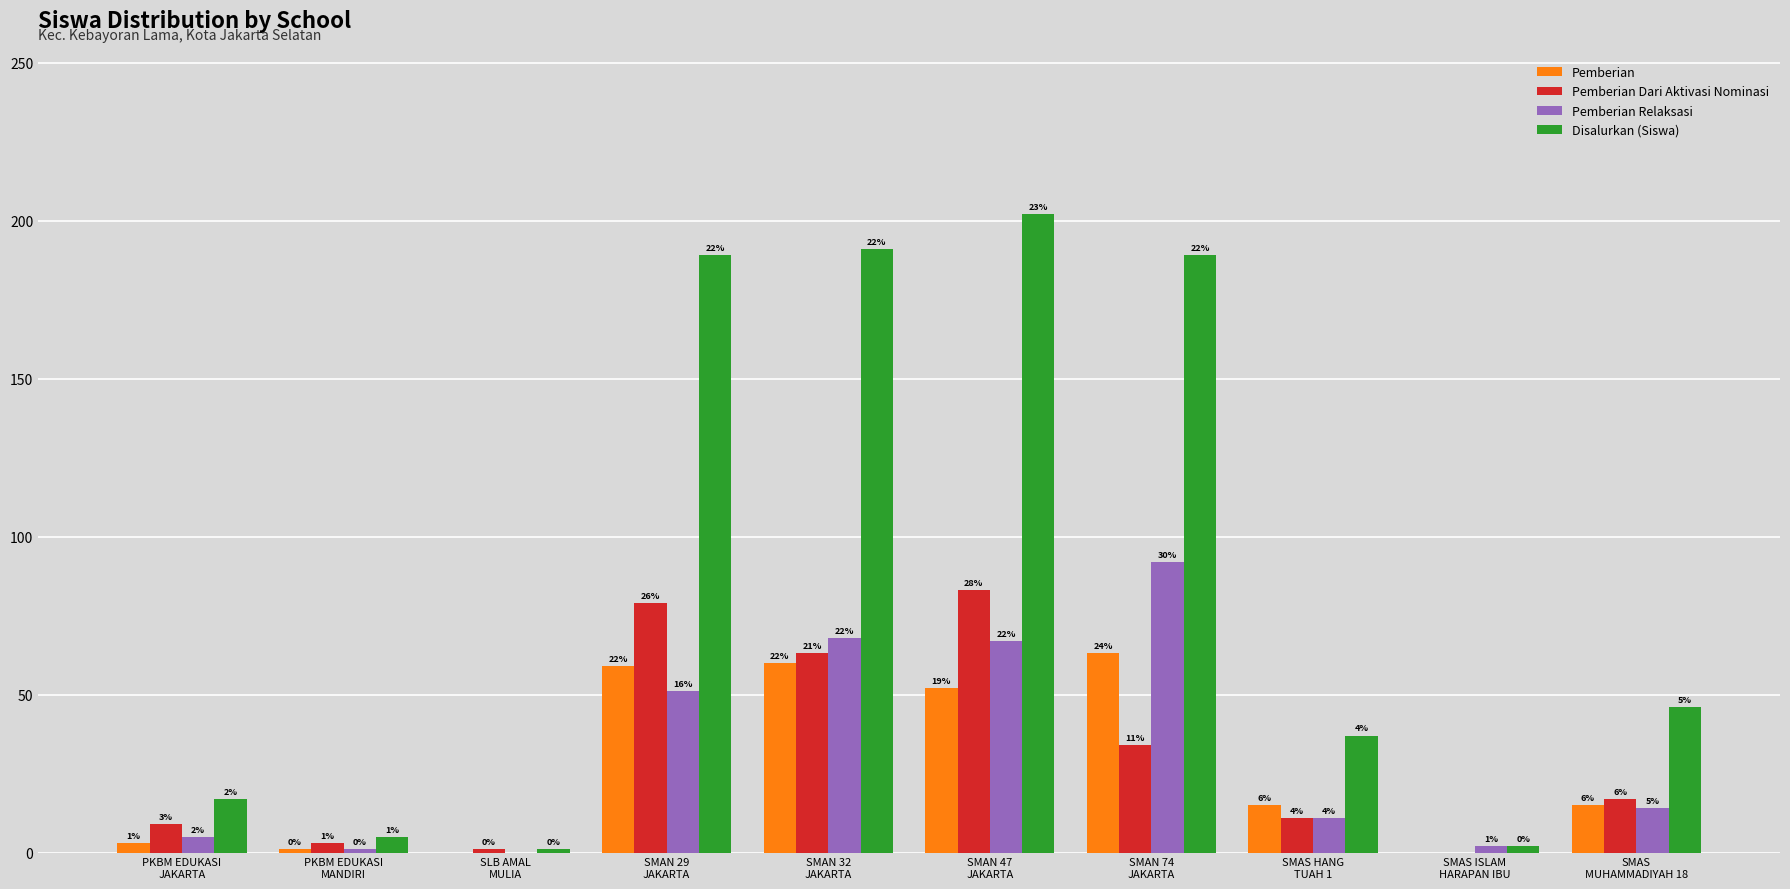

How many groups of bars are there?

10